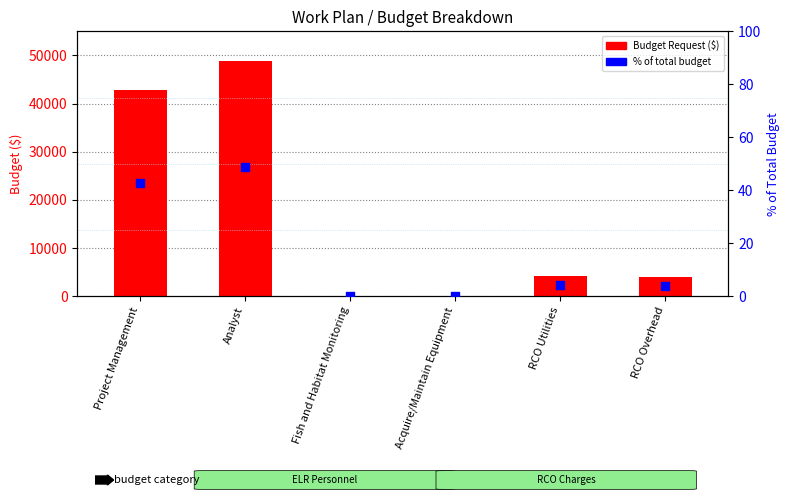

At which category is the sum across all series the highest?

Analyst